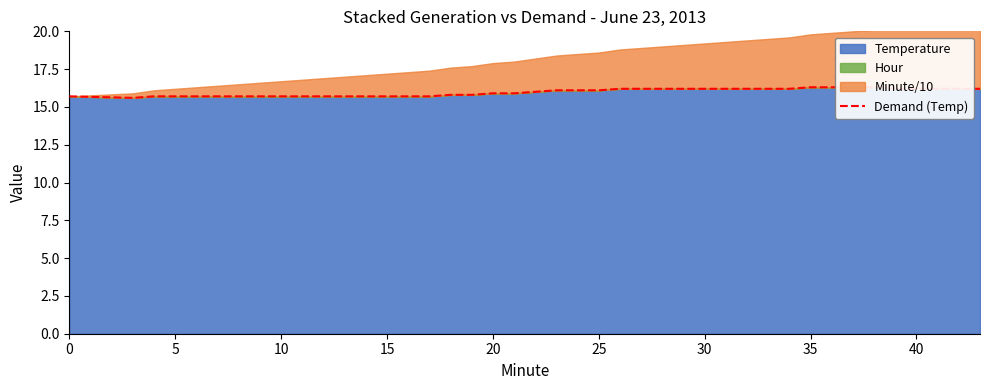

What is the minimum value shown in the chart?

15.6